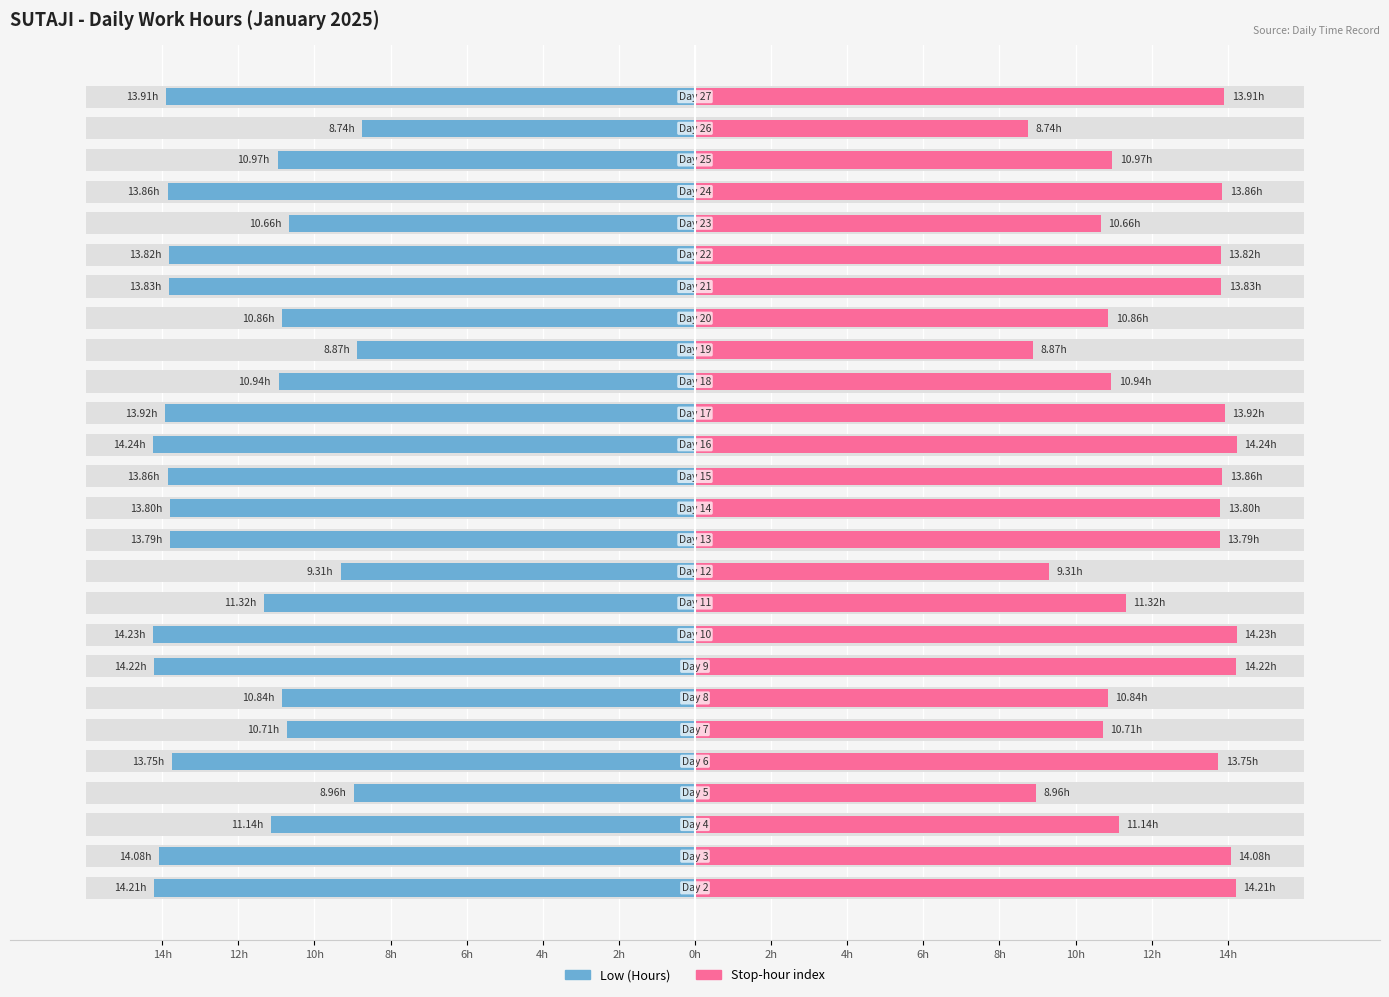

Reading left to right, what are all the values shown in this chart?

Low (Hours): -14.2	-14.1	-11.1	-9.0	-13.8	-10.7	-10.8	-14.2	-14.2	-11.3	-9.3	-13.8	-13.8	-13.9	-14.2	-13.9	-10.9	-8.9	-10.9	-13.8	-13.8	-10.7	-13.9	-11.0	-8.7	-13.9
Stop-hour index: 14.2	14.1	11.1	9.0	13.8	10.7	10.8	14.2	14.2	11.3	9.3	13.8	13.8	13.9	14.2	13.9	10.9	8.9	10.9	13.8	13.8	10.7	13.9	11.0	8.7	13.9